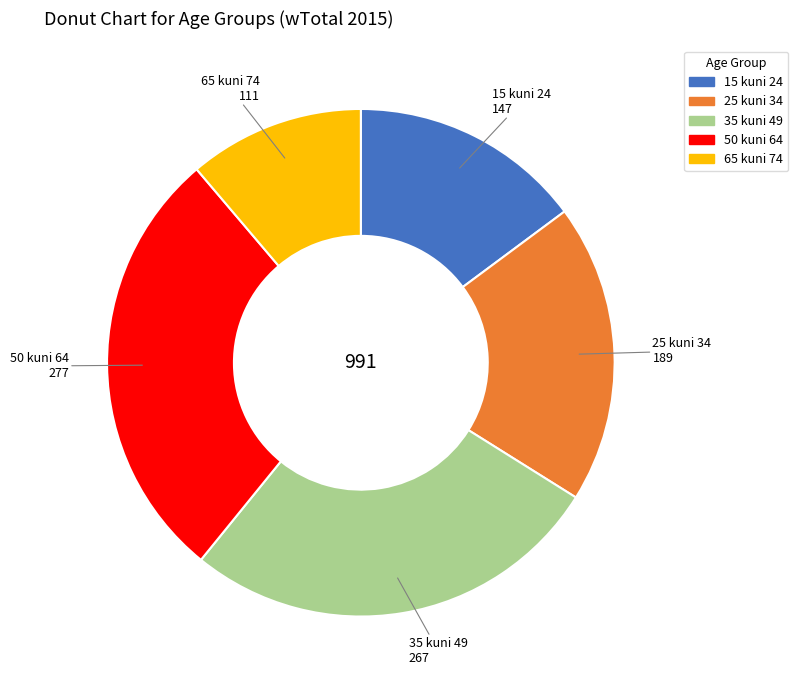

The 35 kuni 49 slice represents 27% of the pie. True or false?

True